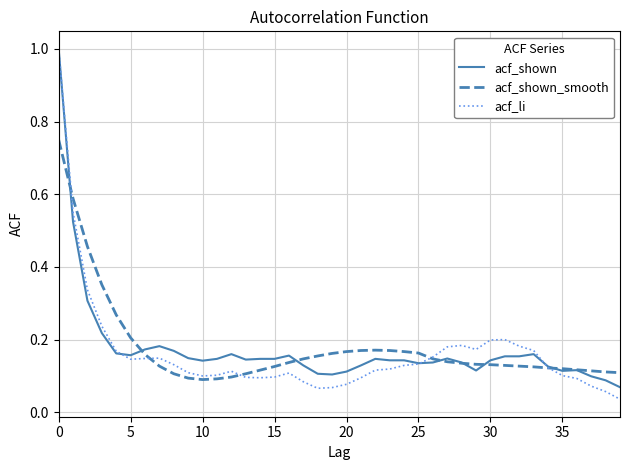

What is the greatest value displayed?

1.0